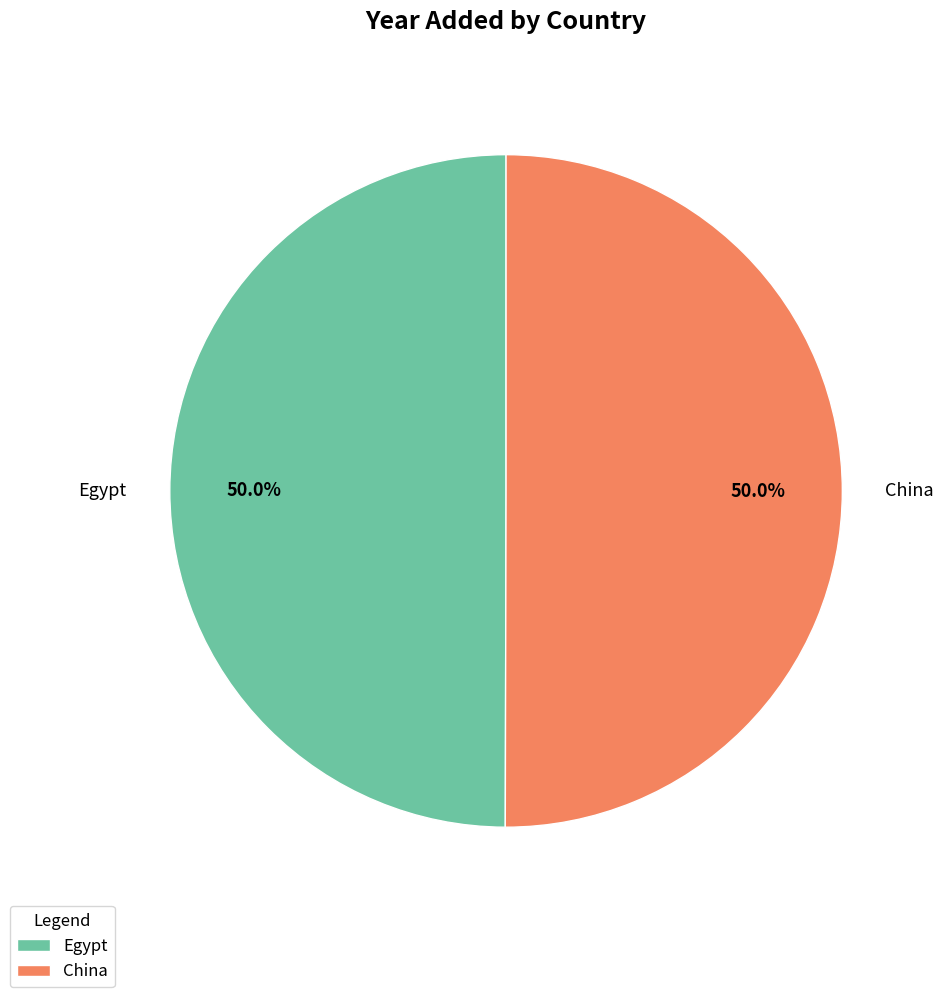

The China slice represents 62% of the pie. True or false?

False